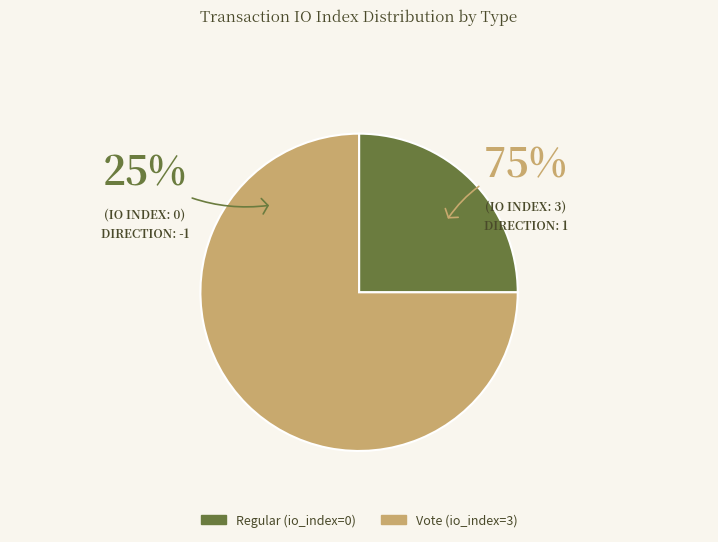

Rank the categories by value from lowest to highest.

Regular, Vote